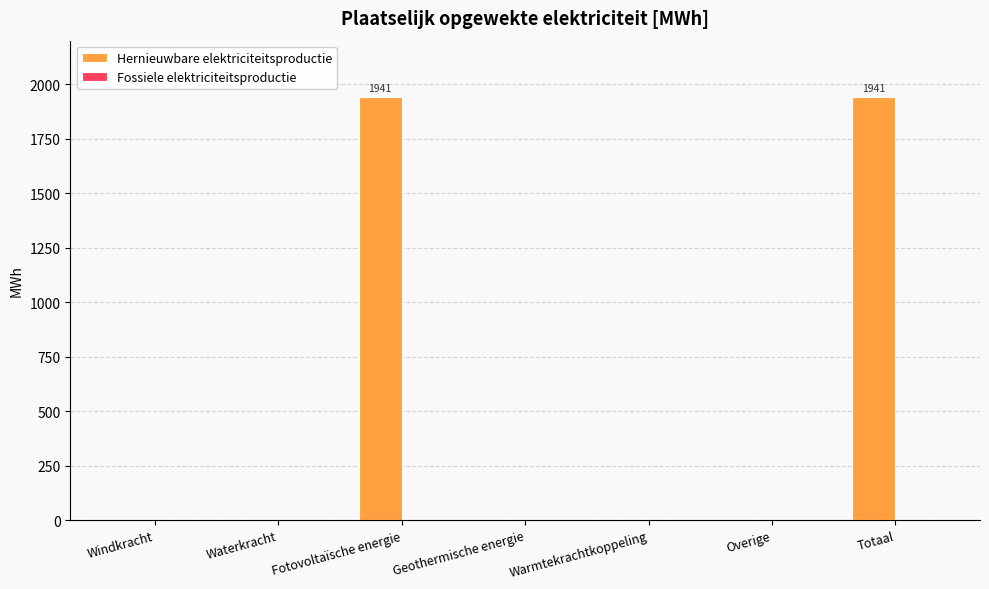

What is the greatest value displayed?

1941.0